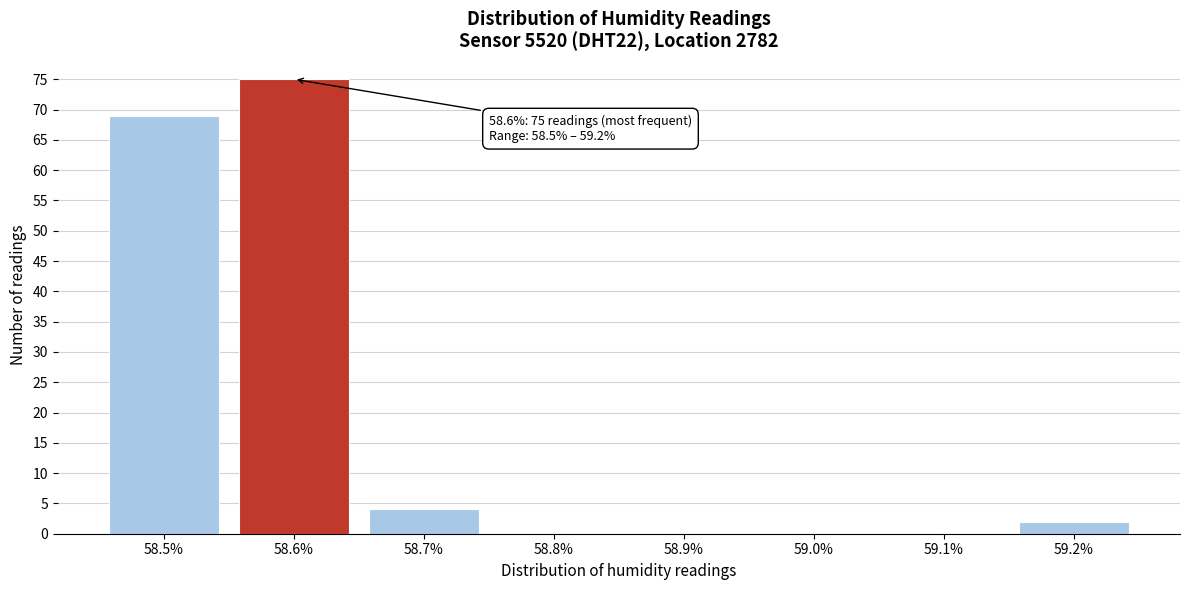

Reading left to right, list all the values displayed in this chart.

58.5%=69	58.6%=75	58.7%=4	58.8%=0	58.9%=0	59.0%=0	59.1%=0	59.2%=2